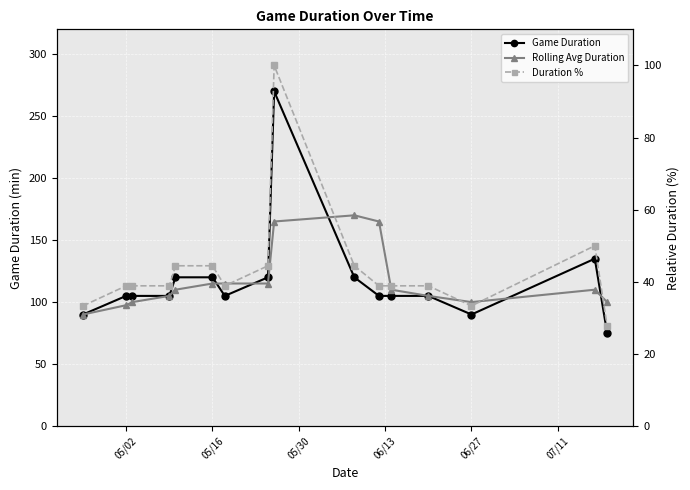

Rank the series at 05/02 from lowest to highest value.

Duration %, Rolling Avg Duration, Game Duration